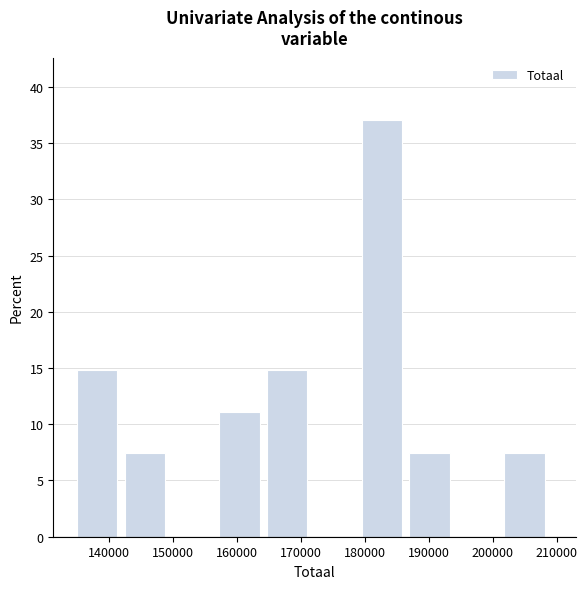

Reading left to right, transcribe this chart: for each bar, give the range it covers on the x-axis and its height. Neither the bar edges nor the heights are printed on the chart, so give them approximately, as read against the axes.

135000 to 142000: 15.0
142000 to 150000: 7.5
150000 to 157000: 0
157000 to 165000: 11.0
165000 to 172000: 15.0
172000 to 180000: 0
180000 to 187000: 37.0
187000 to 194000: 7.5
194000 to 202000: 0
202000 to 209000: 7.5